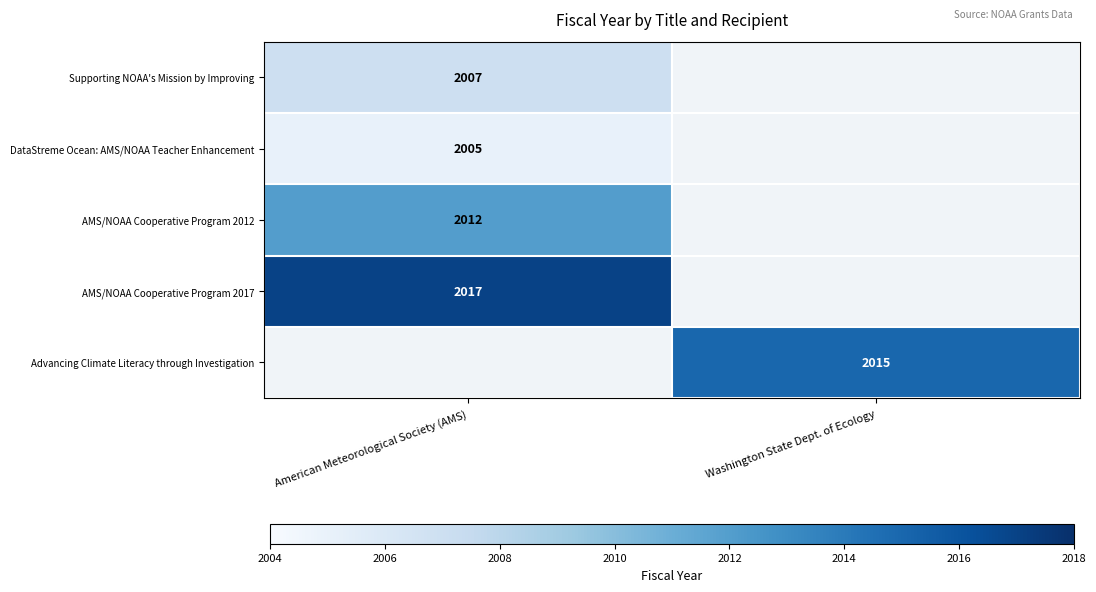

The value of Supporting NOAA's Mission by Improving at American Meteorological Society (AMS) is 3016. True or false?

False